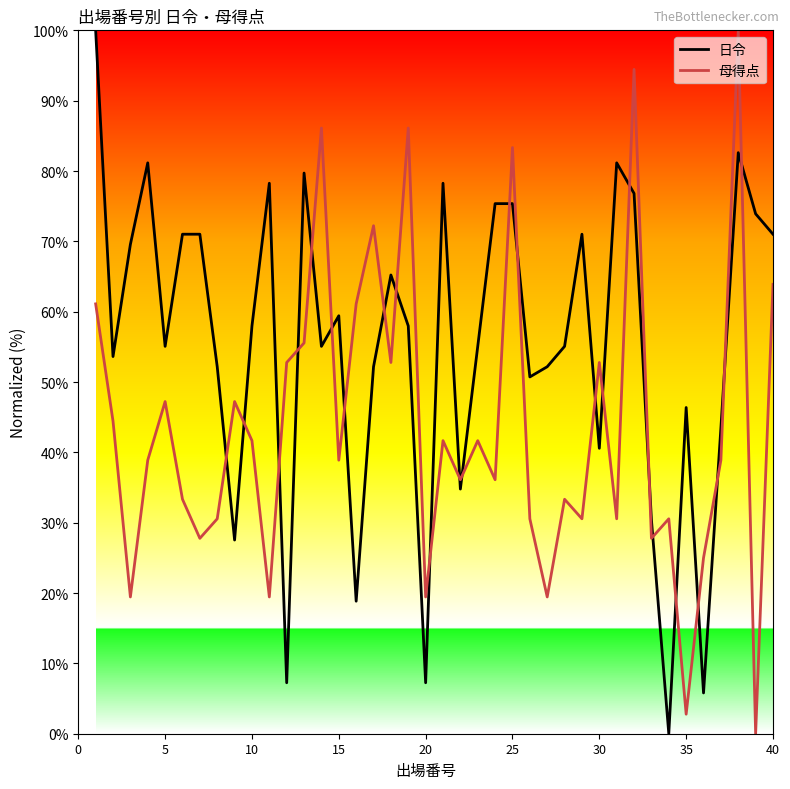

Which series has the largest total across all categories?

日令